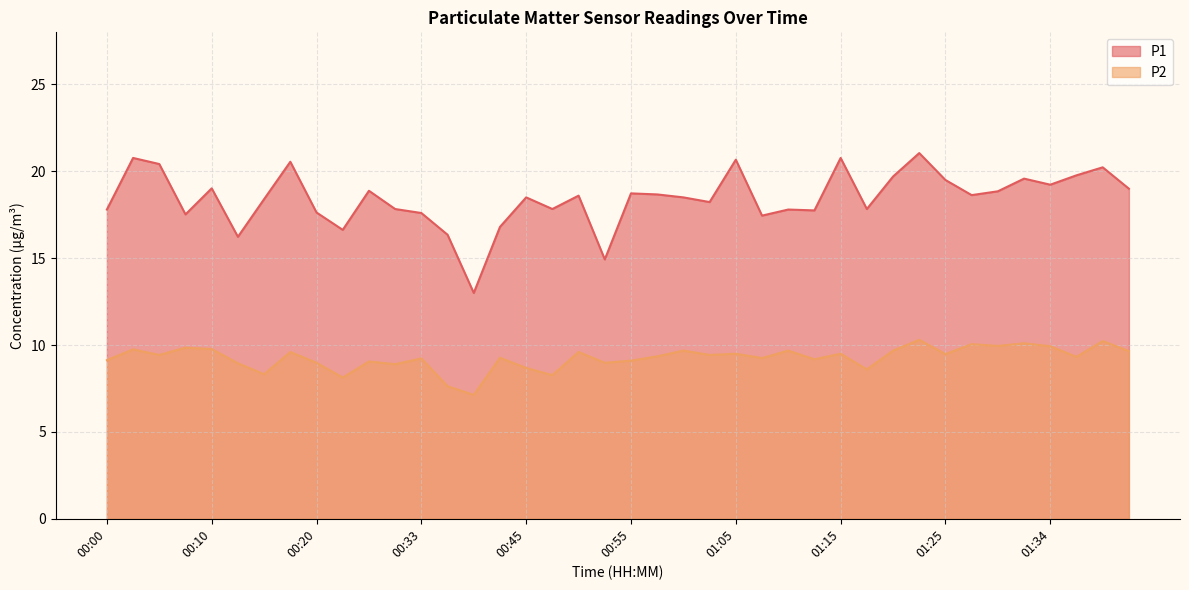

At how many categories does at least one series exceed 15?

38